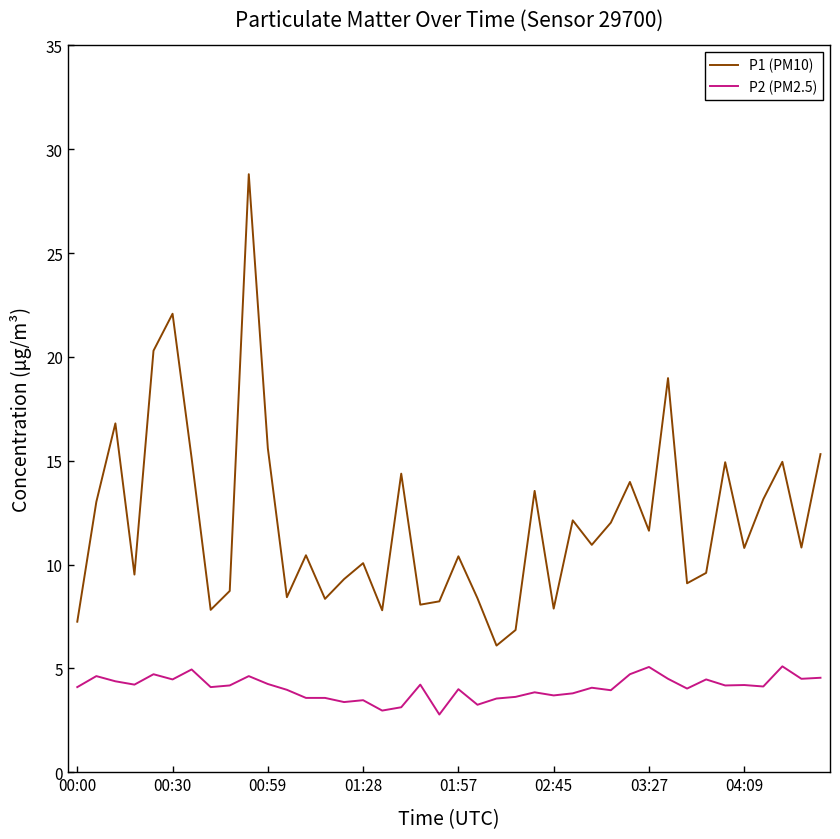

What is the difference between the maximum and minimum values in the P1 (PM10) series?

22.7